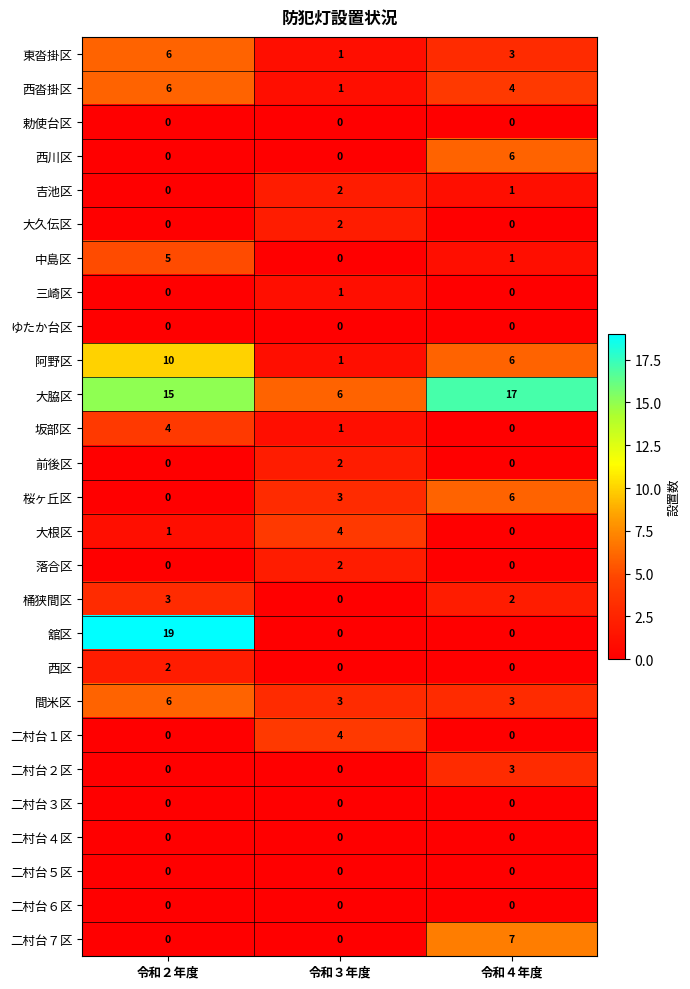

Count the number of data series in this chart.

27